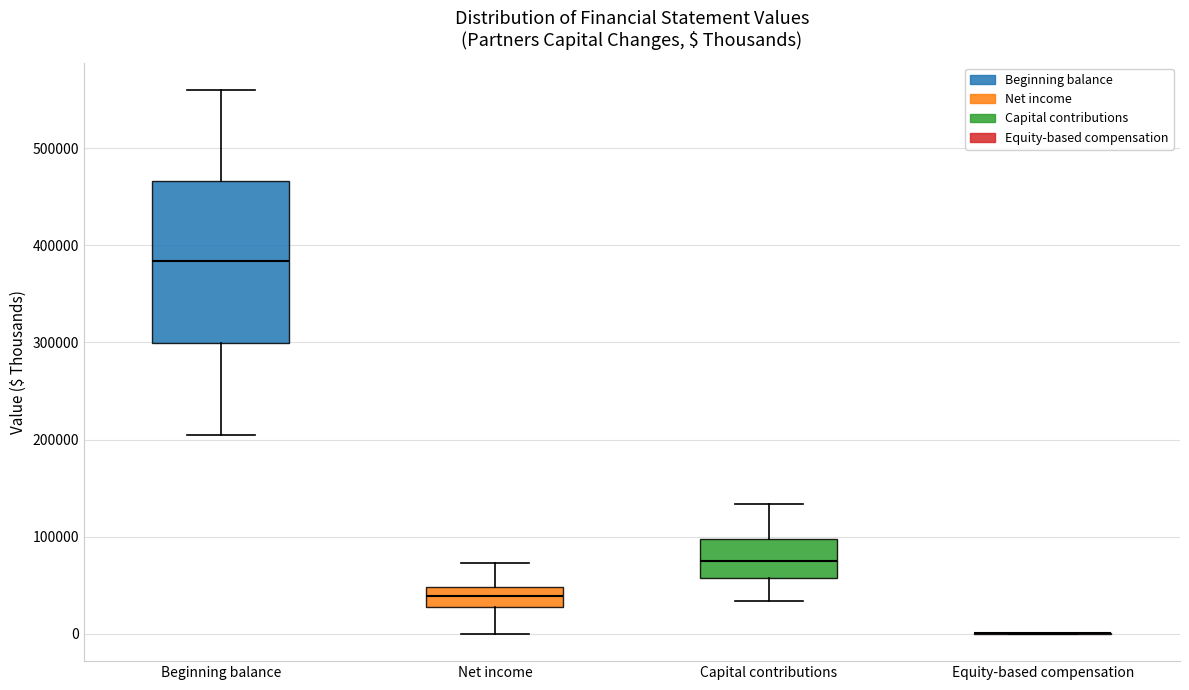

Reading left to right, read every box against the y-axis: the position of its median line, the range the box covers, and the ends of its whiskers. The values are not printed on the chart, so give them approximately, as read against the axis.

Beginning balance: median 380000, box 300000 to 470000, whiskers 200000 to 560000
Net income: median 40000, box 30000 to 50000, whiskers 0 to 70000
Capital contributions: median 80000, box 60000 to 100000, whiskers 30000 to 130000
Equity-based compensation: box collapsed to a line at 0, whiskers 0 to 0